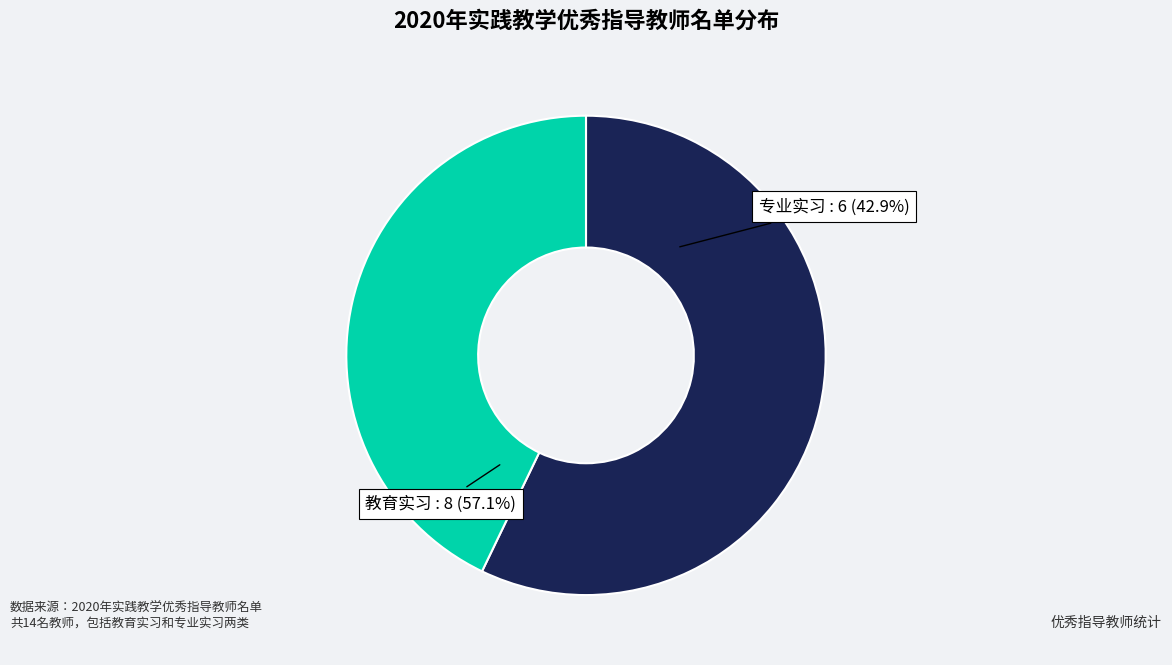

Is it true that 专业实习 is 43% of the pie?

True